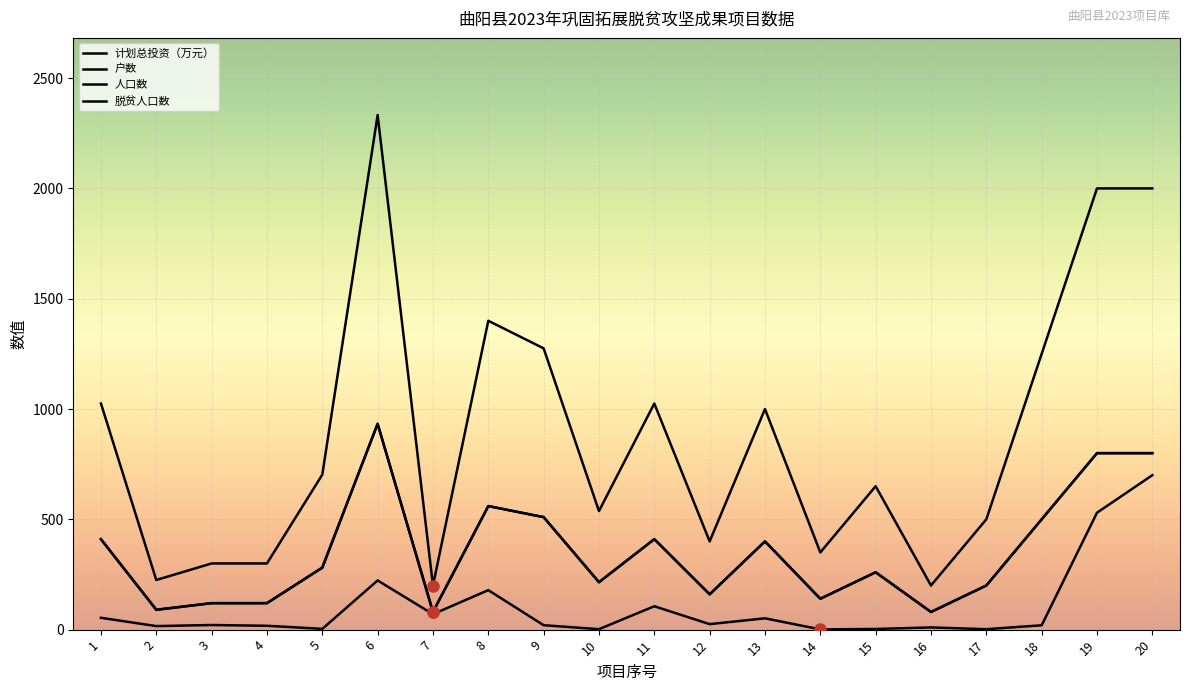

What is the total value across all series at 18?

2269.7